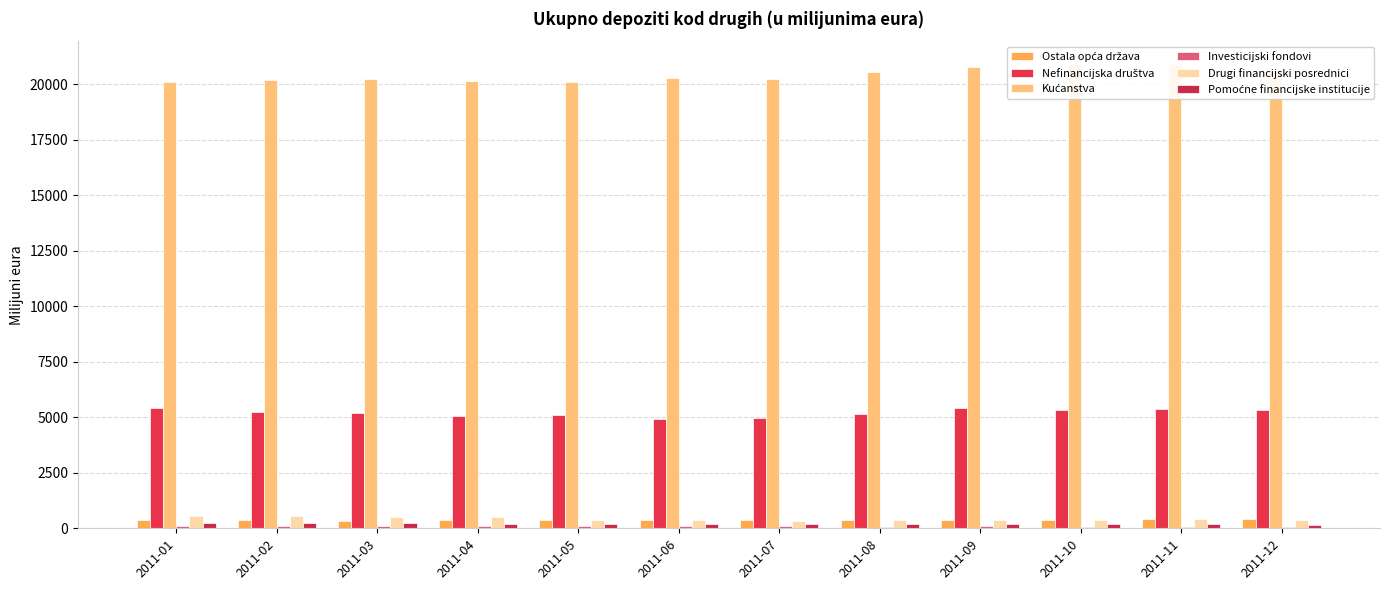

Read the Nefinancijska društva value at 2011-03.

5180.9